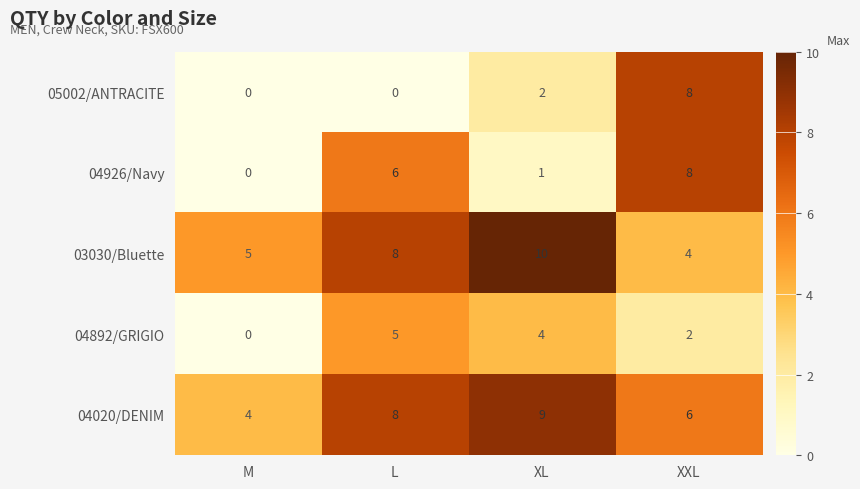

At which category is the sum across all series the highest?

XXL